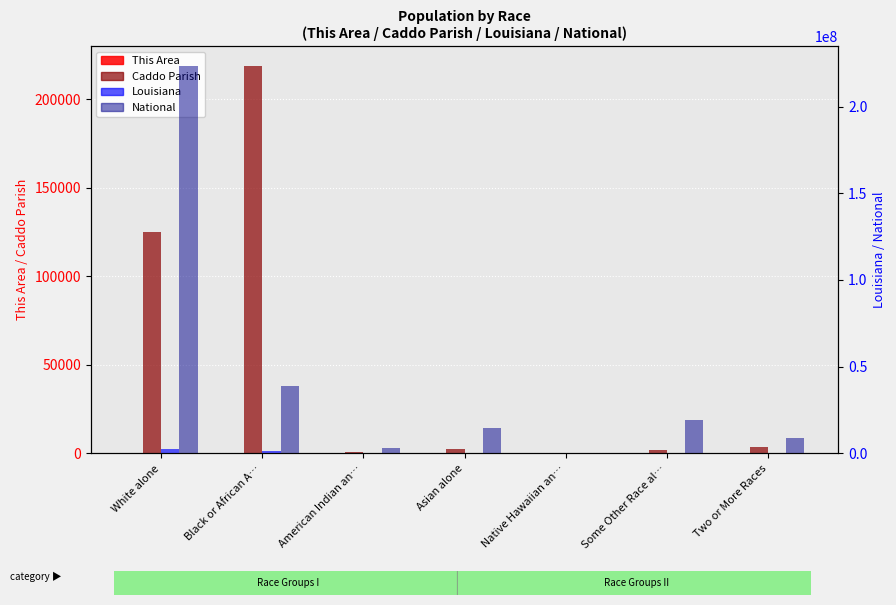

Is it true that Louisiana equals 1963 at Native Hawaiian an…?

True